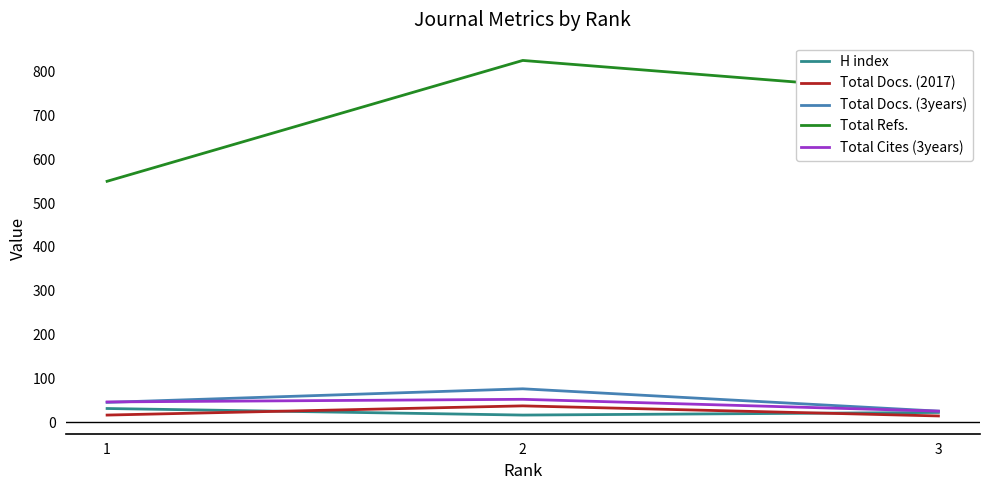

What is the approximate value of H index at 1, to the nearest 10?

30